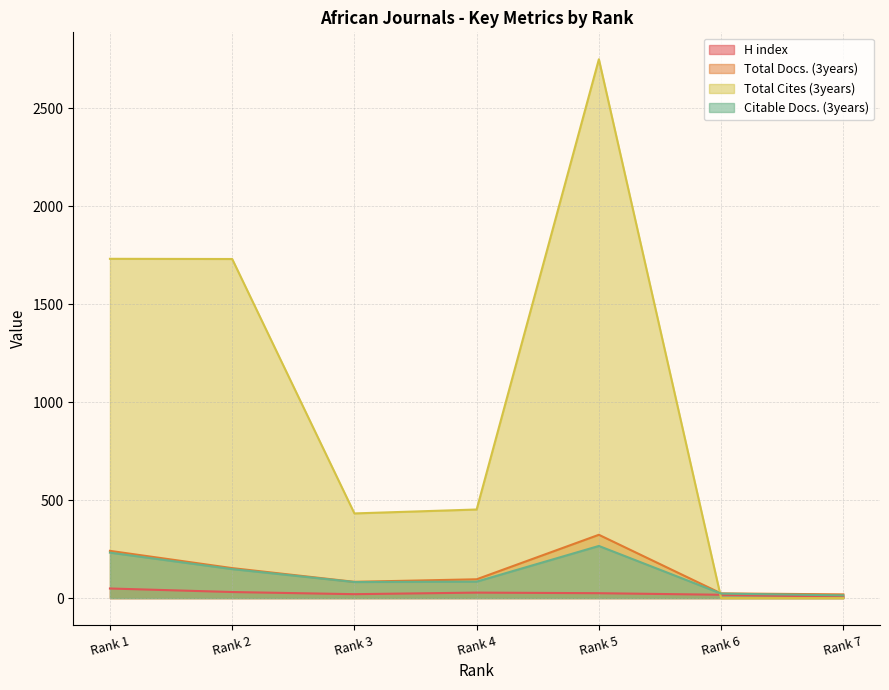

At which label is Total Docs. (3years) closest to 171?

Rank 2